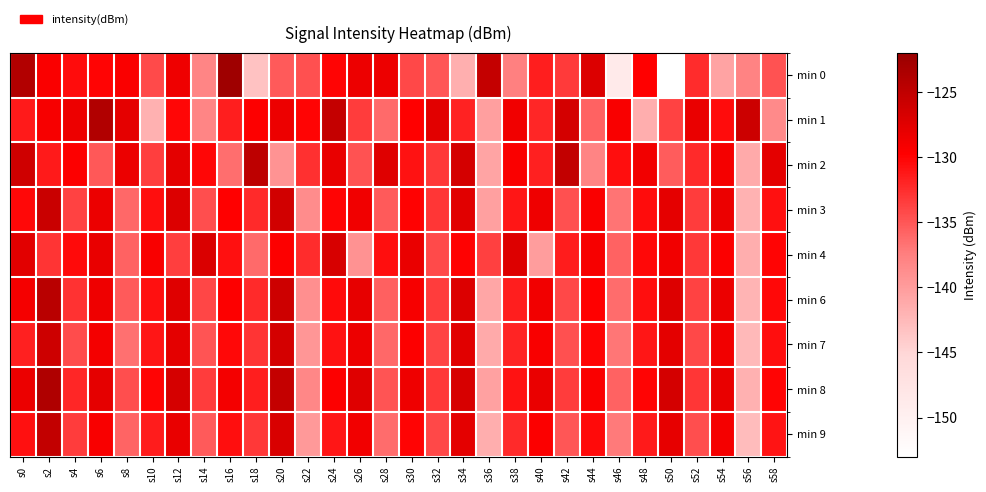

Which has a higher value, s8 or s22?

s8